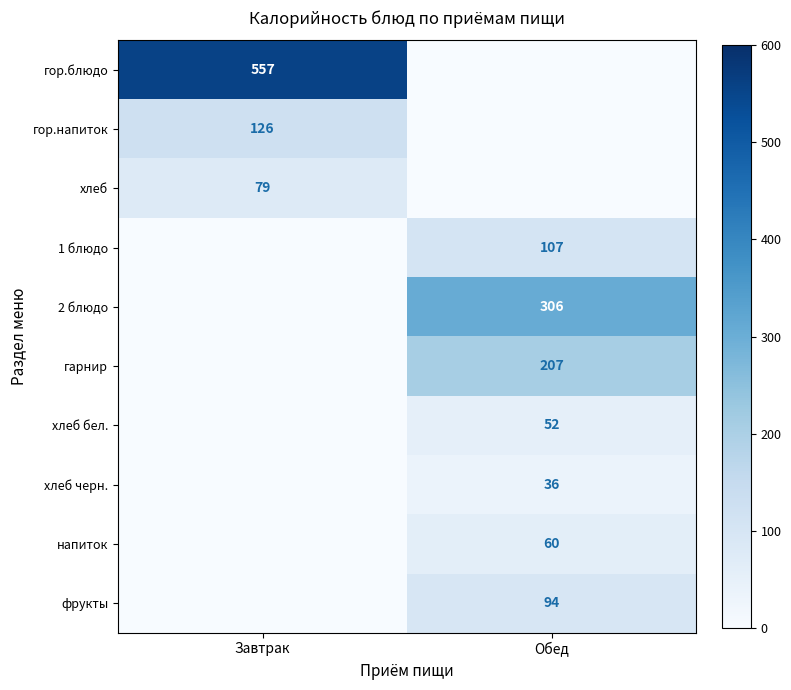

Is it true that хлеб черн. equals 57 at Обед?

False